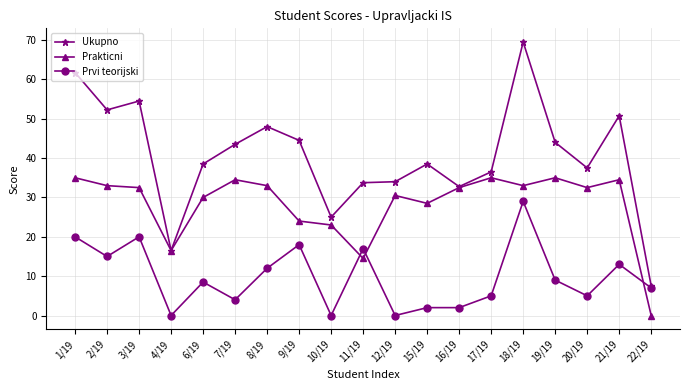

What is the label of the 7th point from the right?

16/19